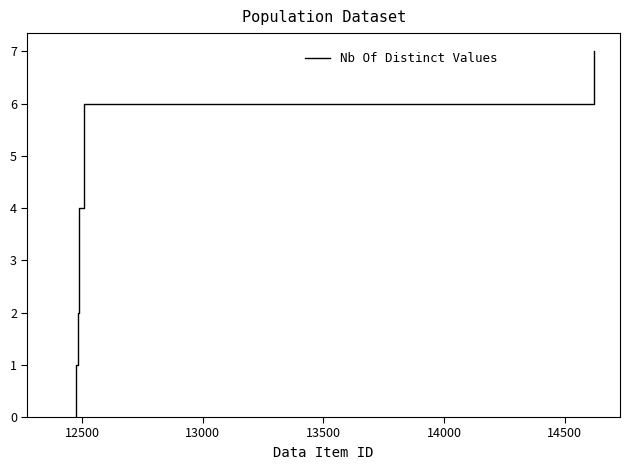

Reading right to left, list all the values displayed in this chart.

7	6	5	4	3	2	1	0